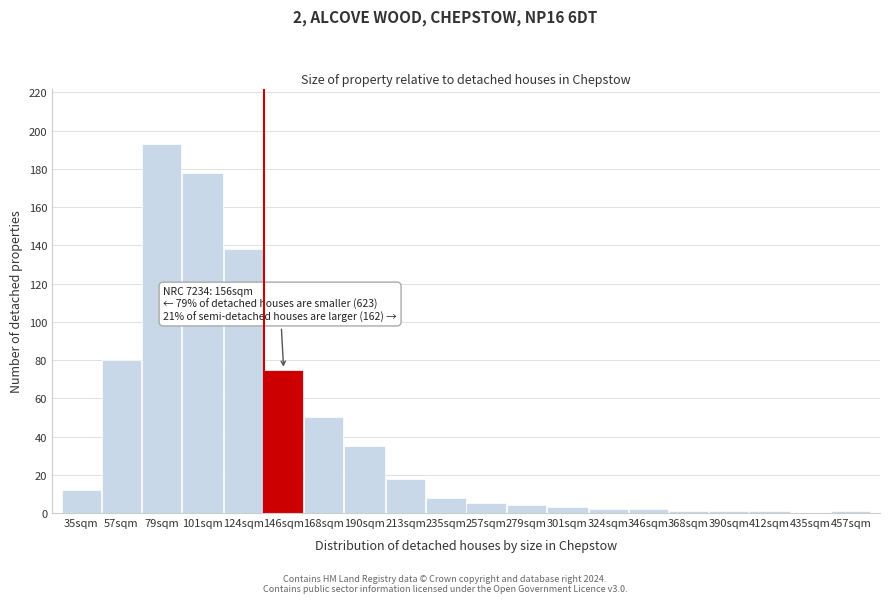

Reading left to right, list all the values displayed in this chart.

35sqm=12	57sqm=80	79sqm=193	101sqm=178	124sqm=138	146sqm=75	168sqm=50	190sqm=35	213sqm=18	235sqm=8	257sqm=5	279sqm=4	301sqm=3	324sqm=2	346sqm=2	368sqm=1	390sqm=1	412sqm=1	435sqm=0	457sqm=1